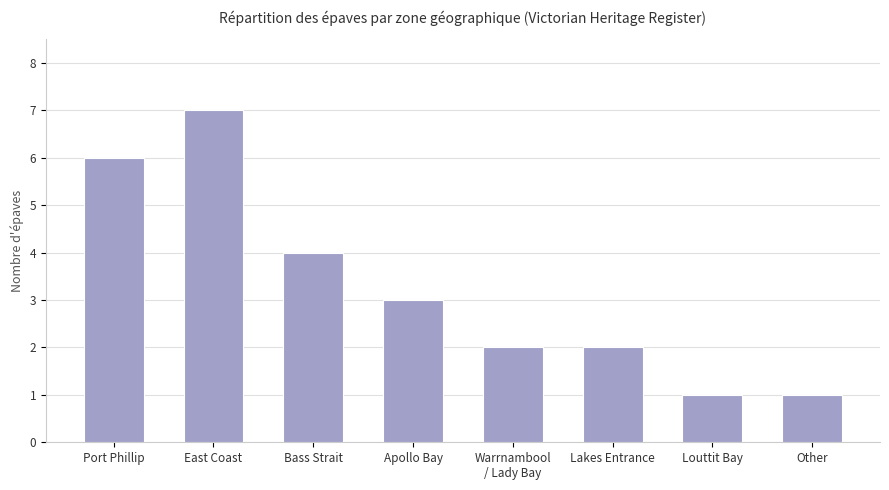

What is the label of the 7th bar from the left?

Louttit Bay